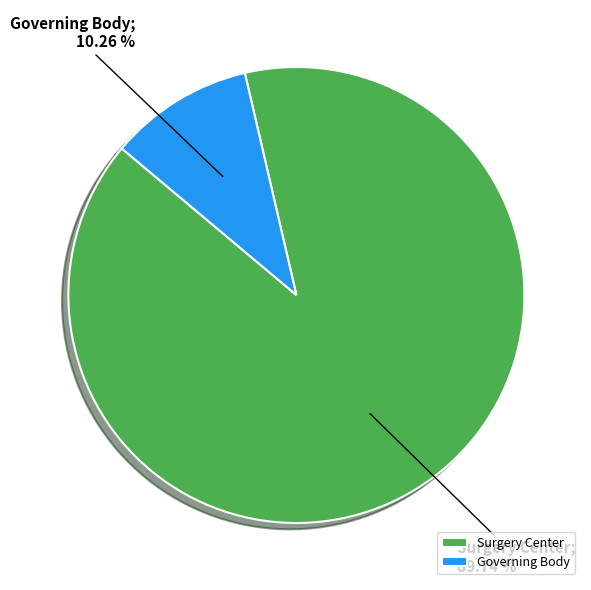

To the nearest percent, what percentage of the pie is Surgery Center?

90%